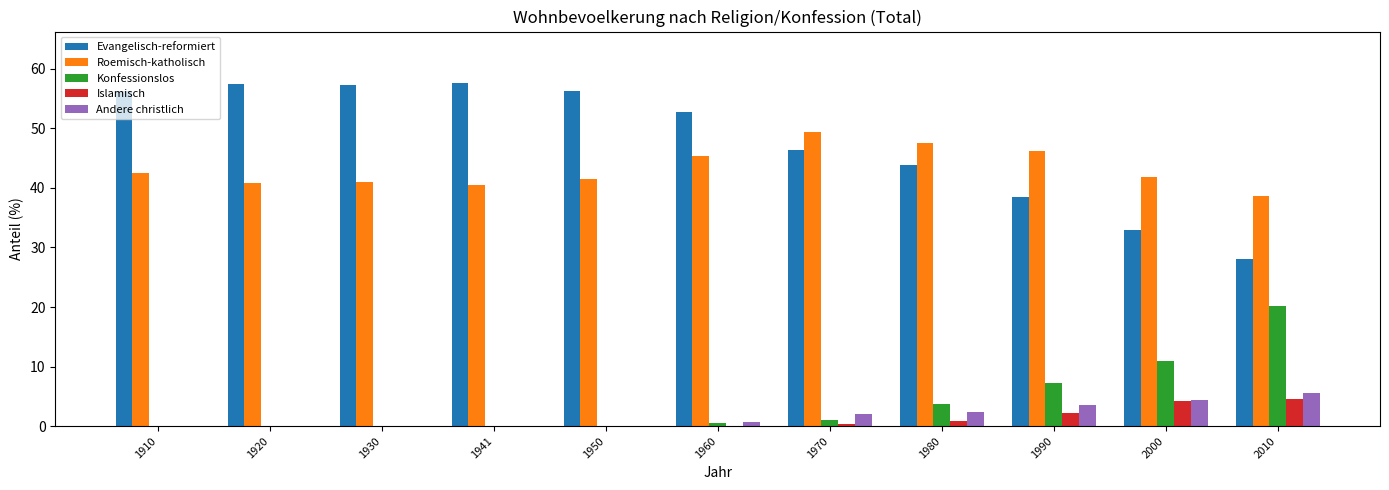

At which label does Evangelisch-reformiert first exceed 52?

1910